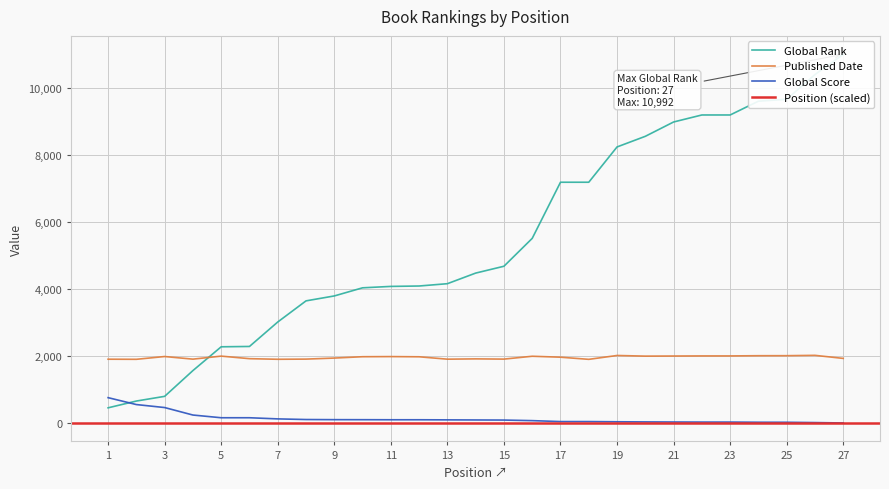

What is the sum of the Global Score values at 20 and 16?

108